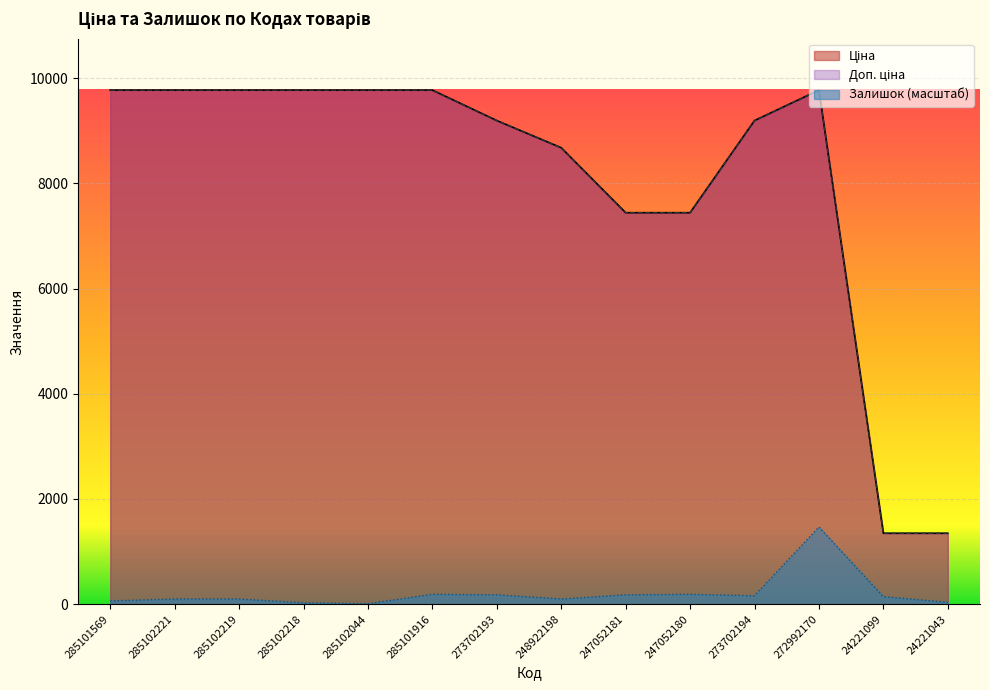

True or false: Залишок and Ціна intersect in this chart.

False